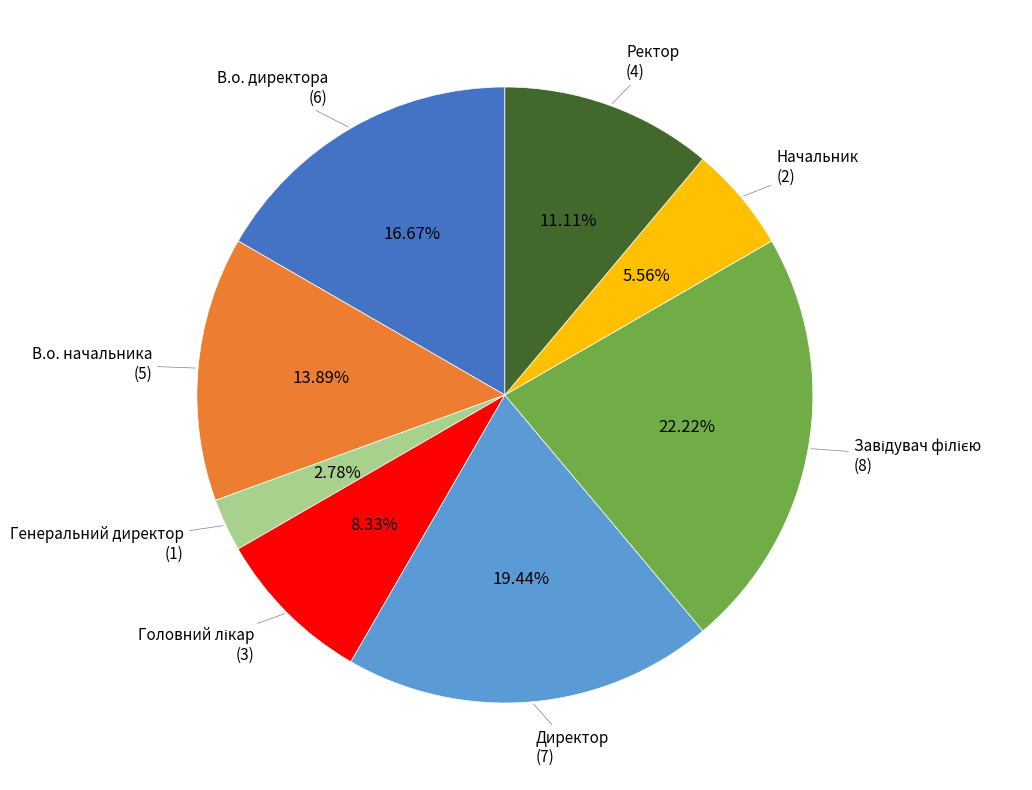

Does Генеральний директор account for over 50% of the chart?

No